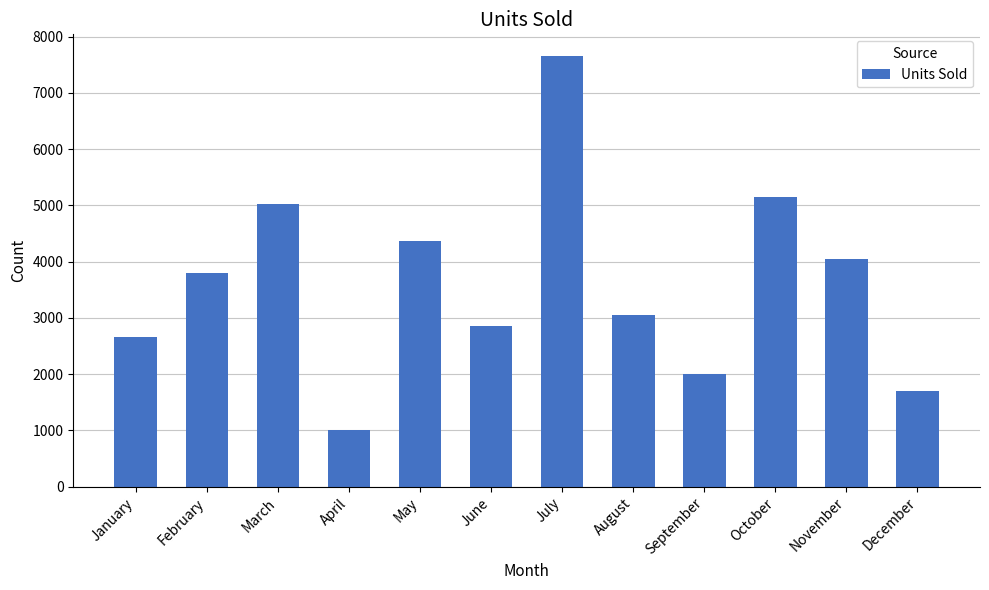

Reading right to left, what are all the values shown in this chart?

1701	4045	5147	2003	3061	7659	2859	4375	1001	5021	3804	2661